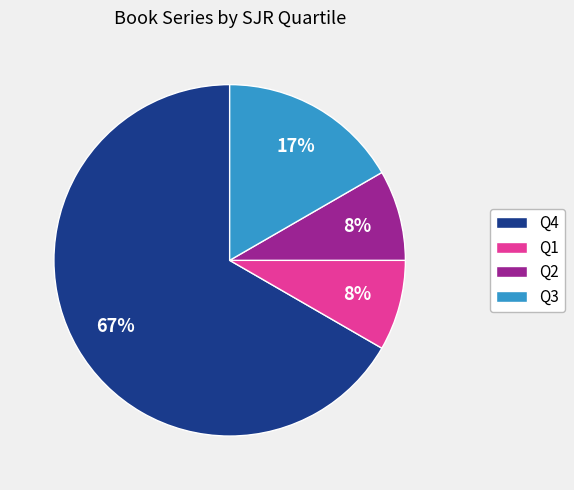

What percentage is the Q3 slice, to the nearest percent?

17%